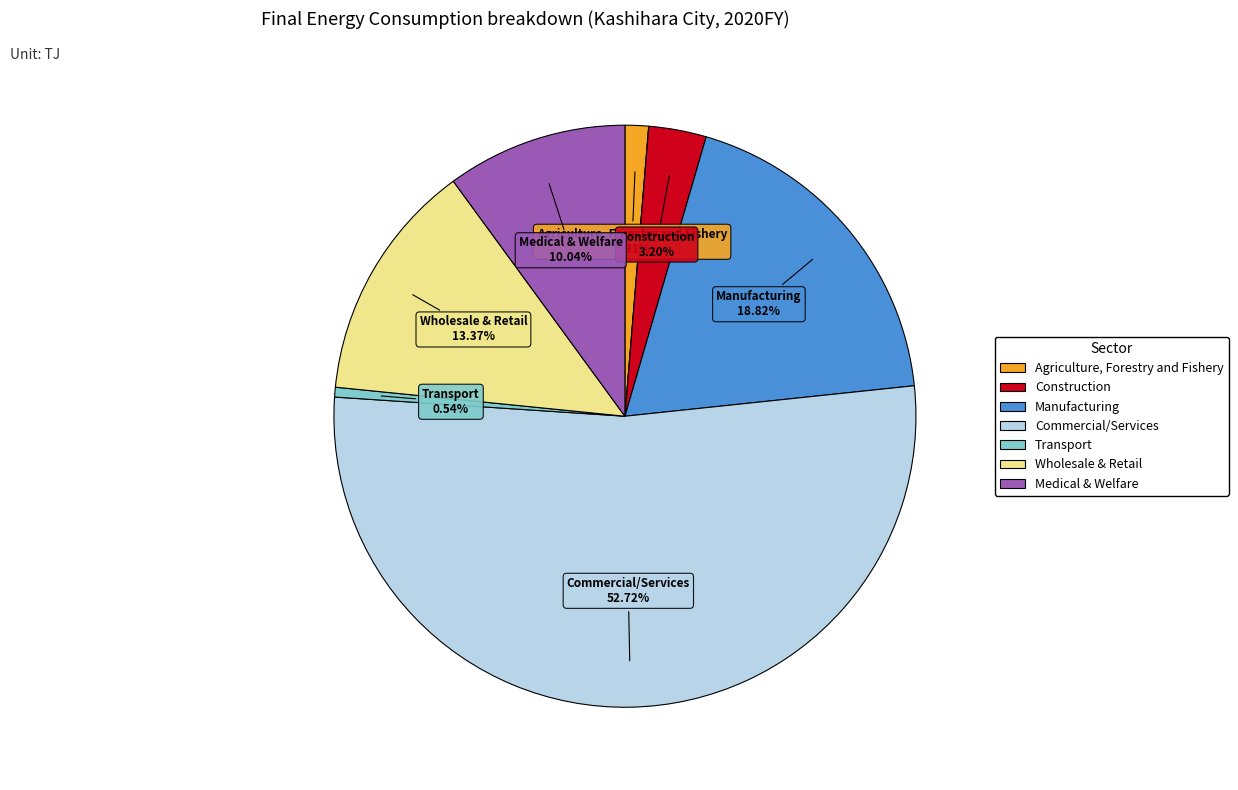

Is there a majority slice in this chart?

Yes